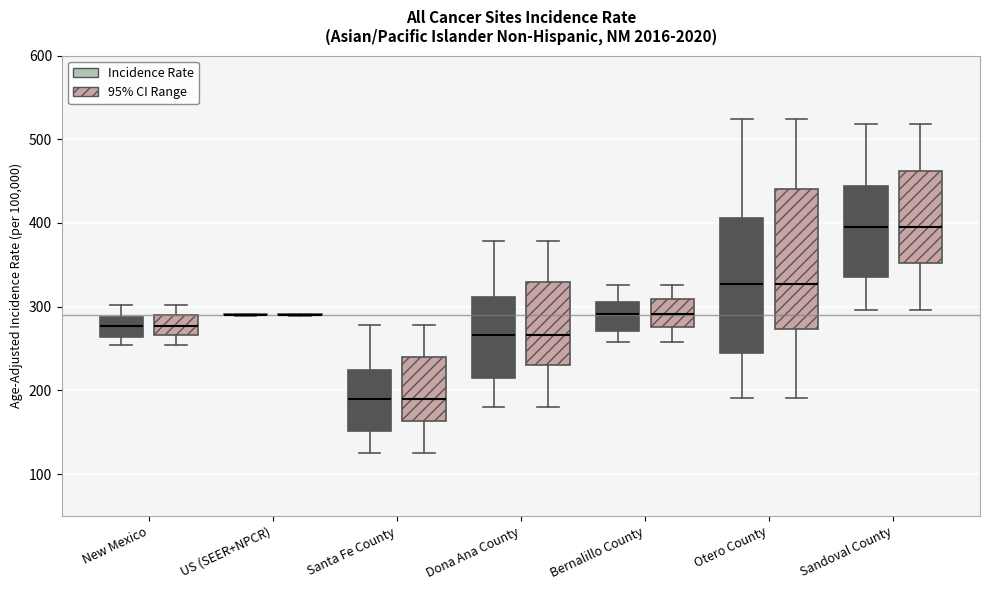

Reading left to right, read every box against the y-axis: the position of its median line, the range the box covers, and the ends of its whiskers. The values are not printed on the chart, so give them approximately, as read against the axis.

New Mexico (Incidence Rate): median 280, box 260 to 290, whiskers 250 to 300
New Mexico (95% CI Range): median 280, box 270 to 290, whiskers 250 to 300
US (SEER+NPCR) (Incidence Rate): box collapsed to a line at 290, whiskers 290 to 290
US (SEER+NPCR) (95% CI Range): box collapsed to a line at 290, whiskers 290 to 290
Santa Fe County (Incidence Rate): median 190, box 150 to 220, whiskers 130 to 280
Santa Fe County (95% CI Range): median 190, box 160 to 240, whiskers 130 to 280
Dona Ana County (Incidence Rate): median 270, box 210 to 310, whiskers 180 to 380
Dona Ana County (95% CI Range): median 270, box 230 to 330, whiskers 180 to 380
Bernalillo County (Incidence Rate): median 290, box 270 to 310, whiskers 260 to 330
Bernalillo County (95% CI Range): median 290, box 280 to 310, whiskers 260 to 330
Otero County (Incidence Rate): median 330, box 250 to 410, whiskers 190 to 520
Otero County (95% CI Range): median 330, box 270 to 440, whiskers 190 to 520
Sandoval County (Incidence Rate): median 400, box 340 to 440, whiskers 300 to 520
Sandoval County (95% CI Range): median 400, box 350 to 460, whiskers 300 to 520